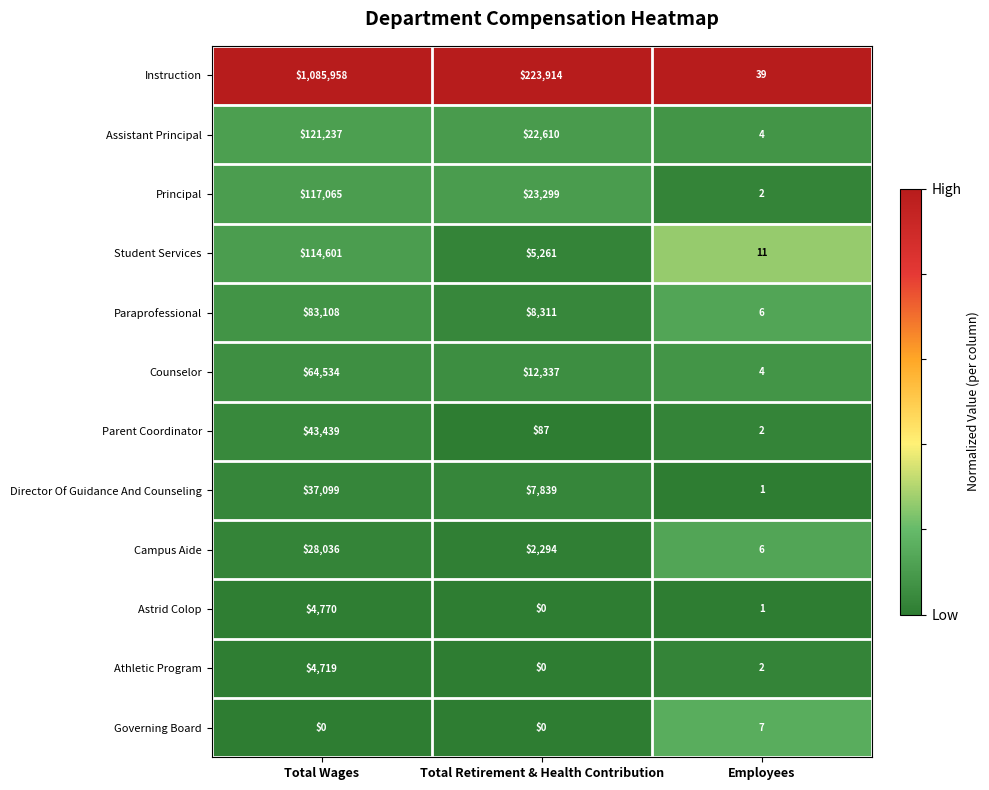

List the labels in order of Student Services value, smallest first.

Employees, Total Retirement & Health Contribution, Total Wages